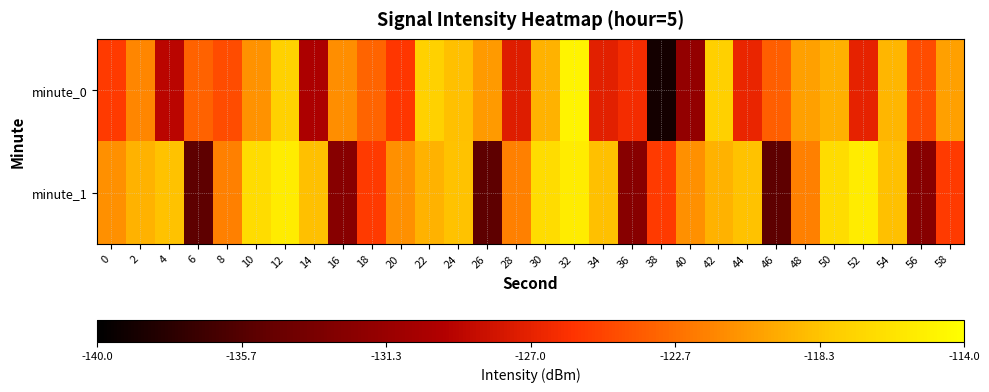

Which label corresponds to the smallest value in the chart?

38